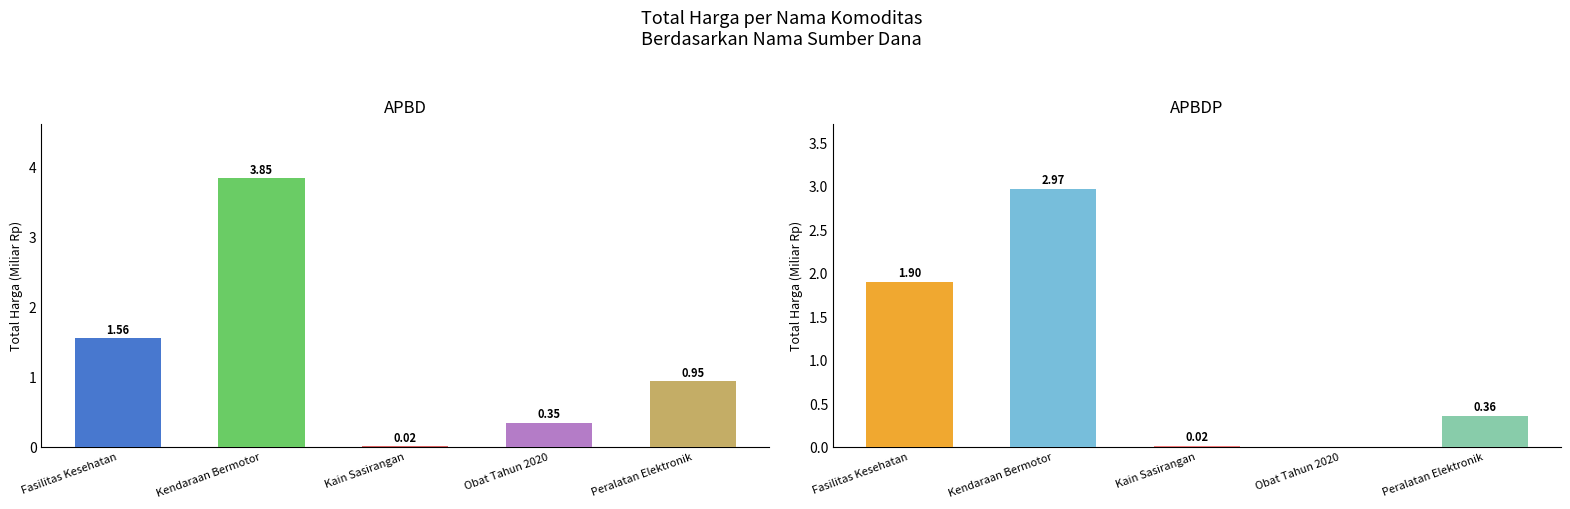

True or false: APBDP has a value of 3.0 at Kendaraan Bermotor.

True